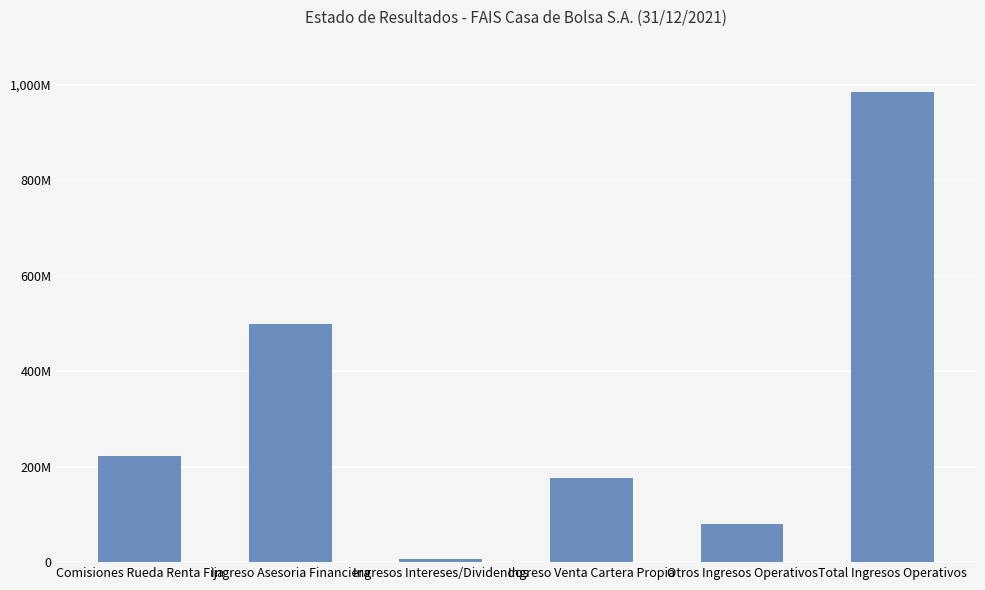

Does the chart contain any negative values?

No